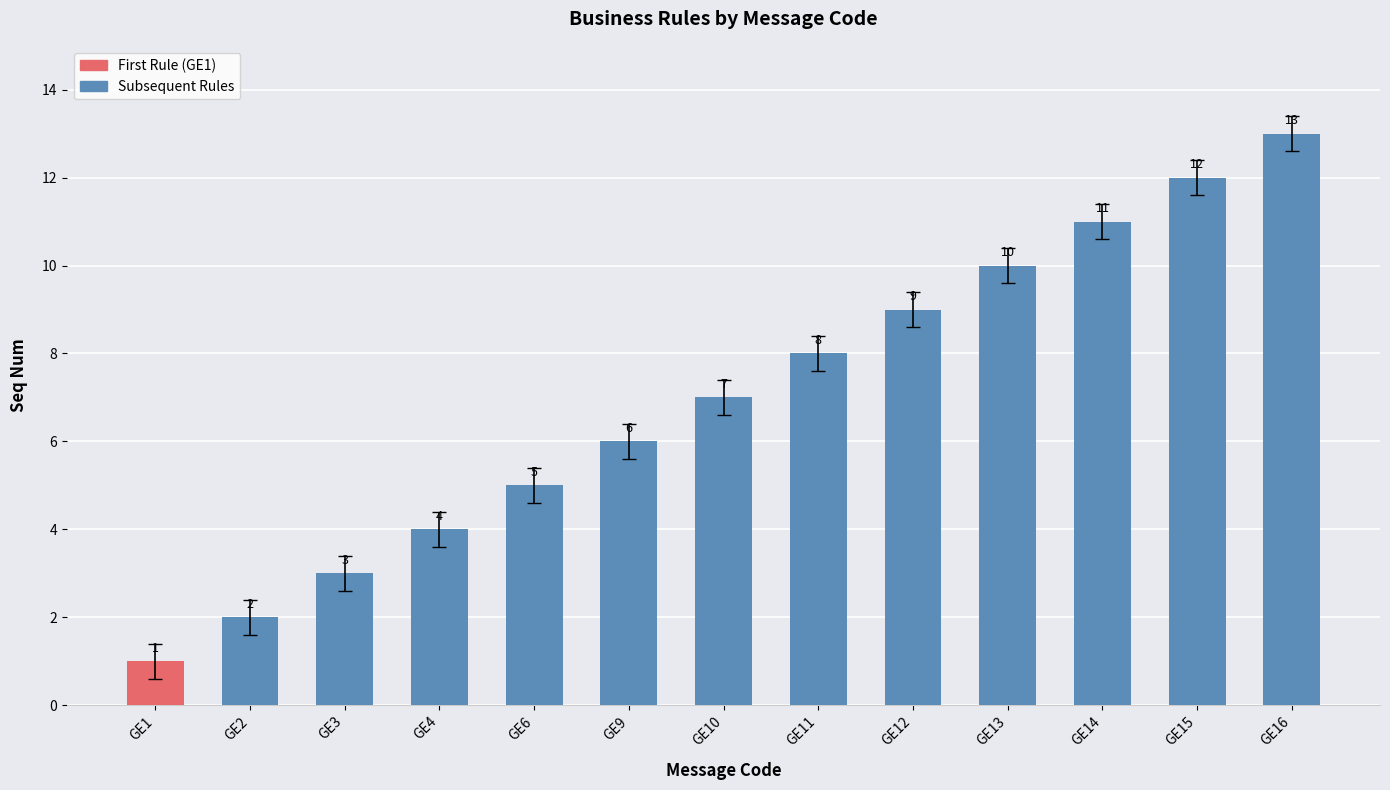

The chart shows a value of 3 at GE10. True or false?

False